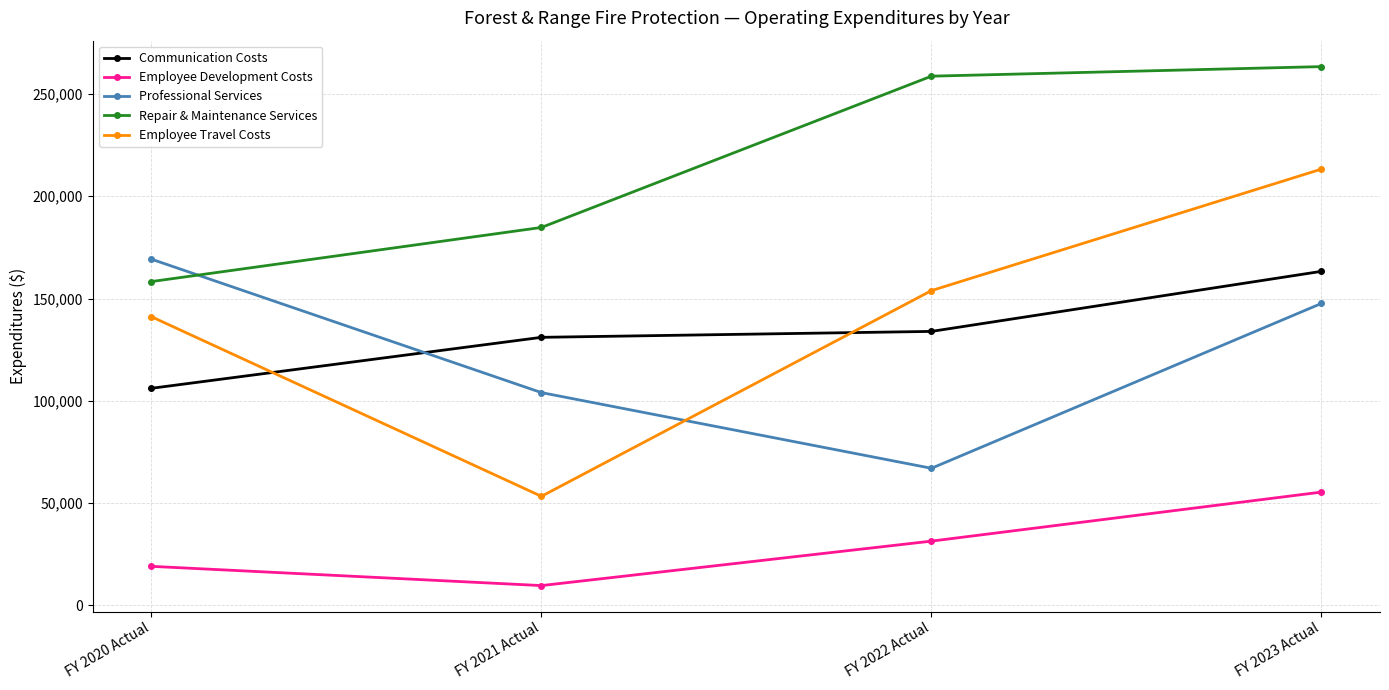

At how many categories does at least one series exceed 105166?

4